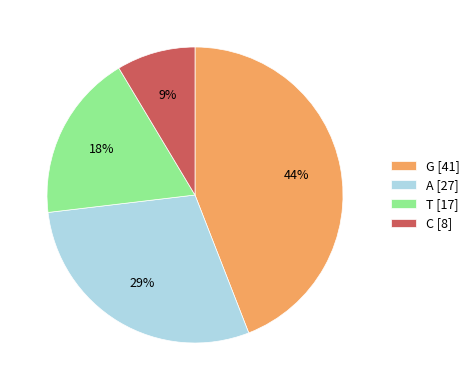

True or false: C accounts for 9% of the total.

True